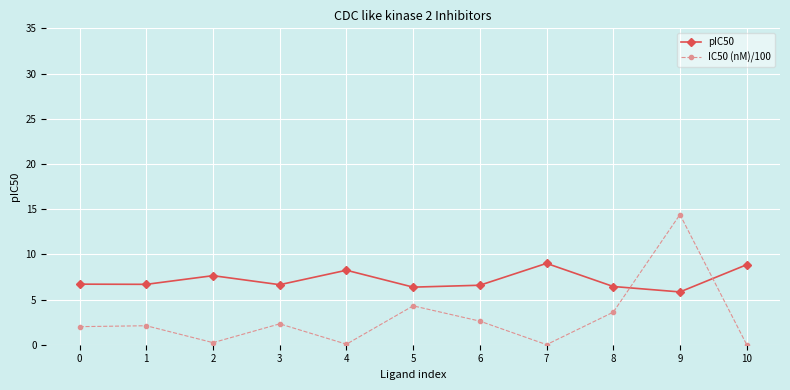

What is the difference between the IC50 (nM)/100 values at 10 and 8?

3.6